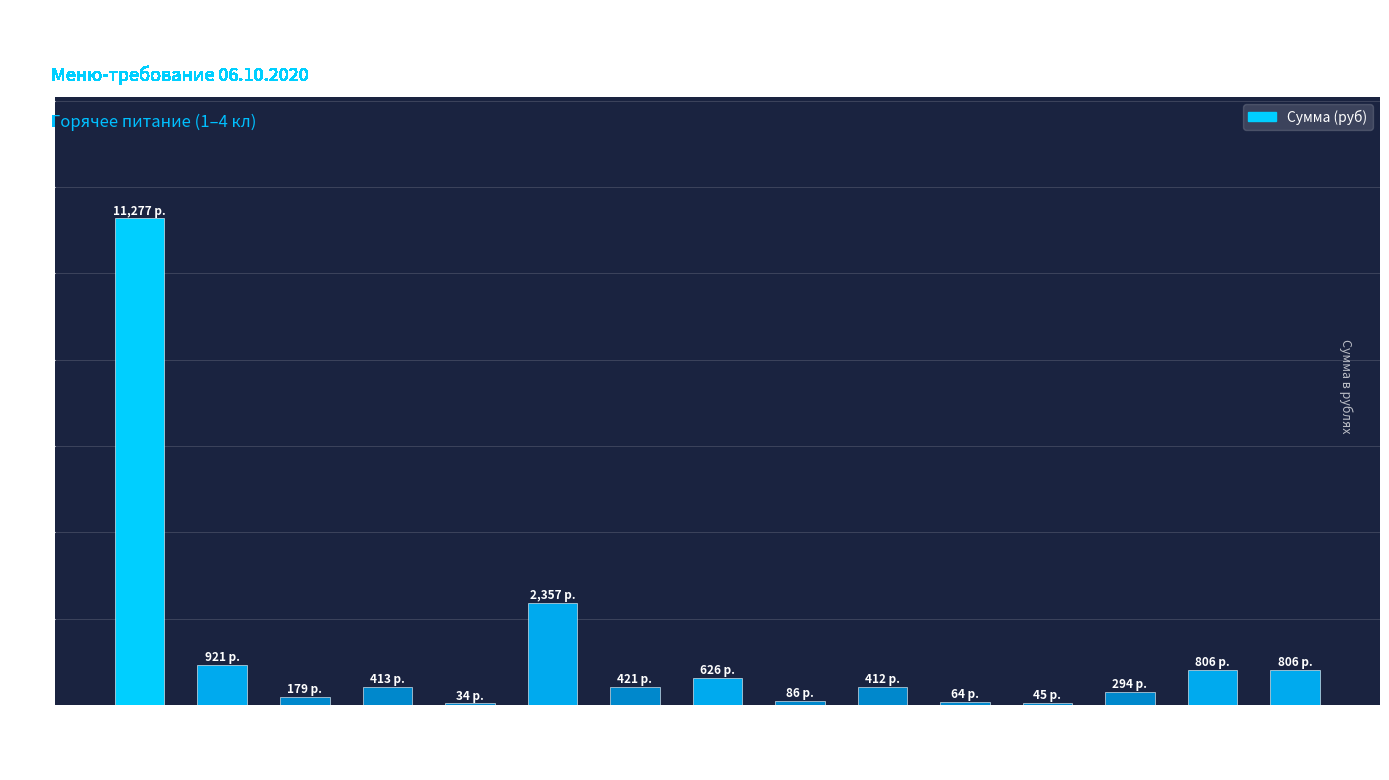

What is the greatest value displayed?

11277.0